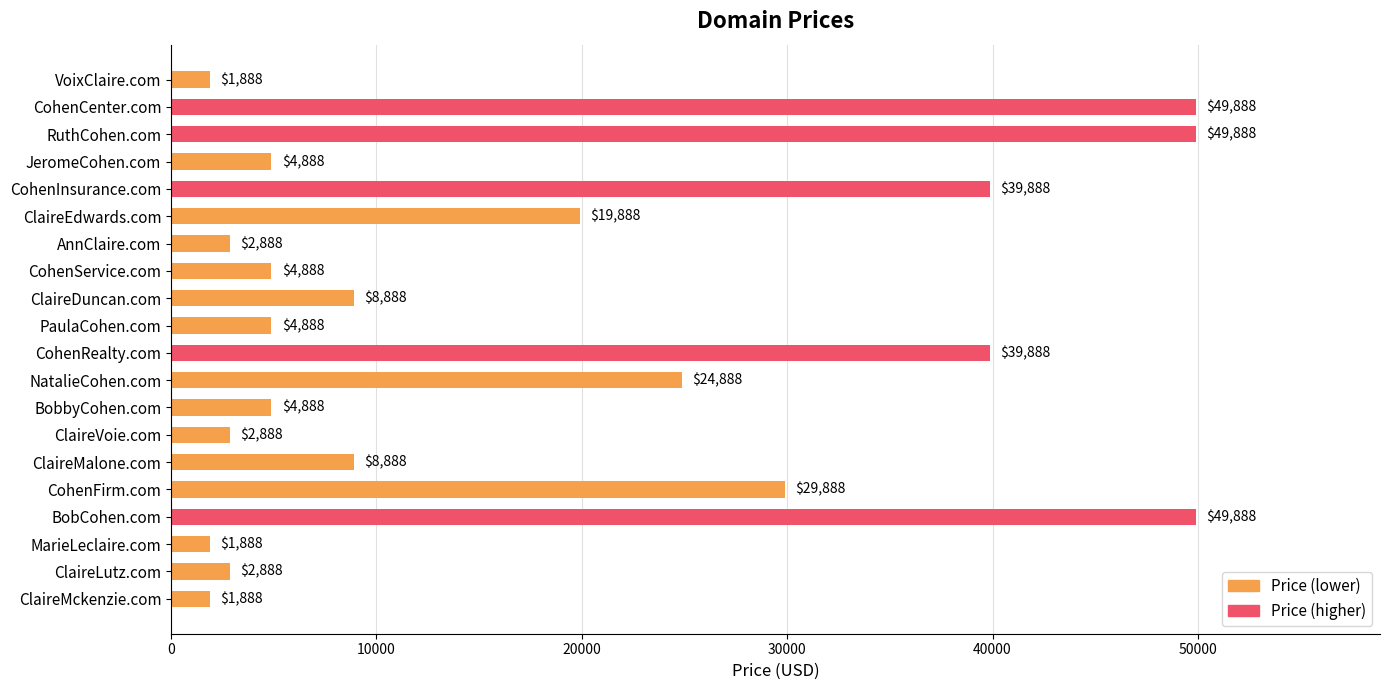

Reading top to bottom, list all the values displayed in this chart.

VoixClaire.com=1888	CohenCenter.com=49888	RuthCohen.com=49888	JeromeCohen.com=4888	CohenInsurance.com=39888	ClaireEdwards.com=19888	AnnClaire.com=2888	CohenService.com=4888	ClaireDuncan.com=8888	PaulaCohen.com=4888	CohenRealty.com=39888	NatalieCohen.com=24888	BobbyCohen.com=4888	ClaireVoie.com=2888	ClaireMalone.com=8888	CohenFirm.com=29888	BobCohen.com=49888	MarieLeclaire.com=1888	ClaireLutz.com=2888	ClaireMckenzie.com=1888